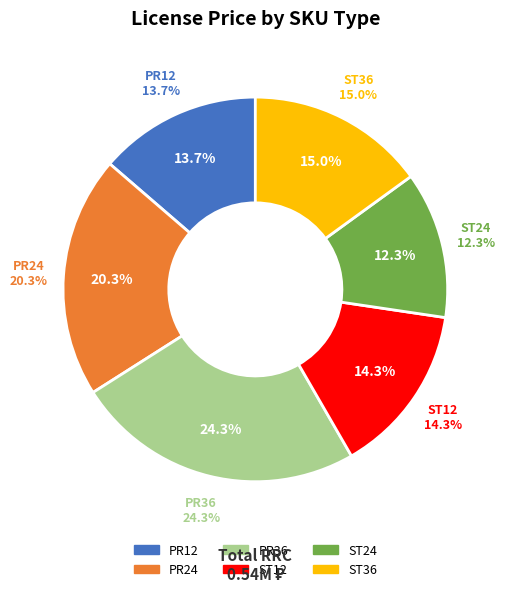

Count the number of slices in the pie.

6